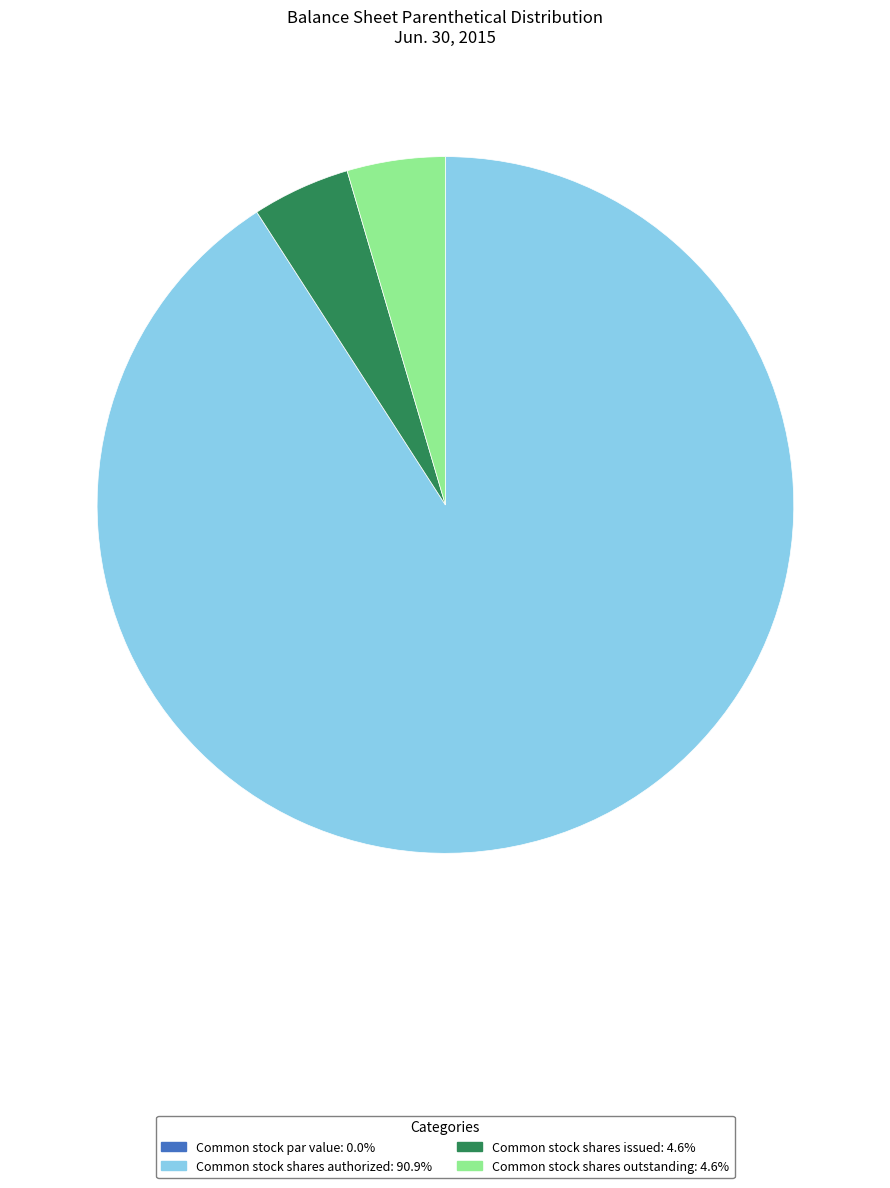

Is the sum of Common stock shares outstanding and Common stock shares issued greater than half?

No